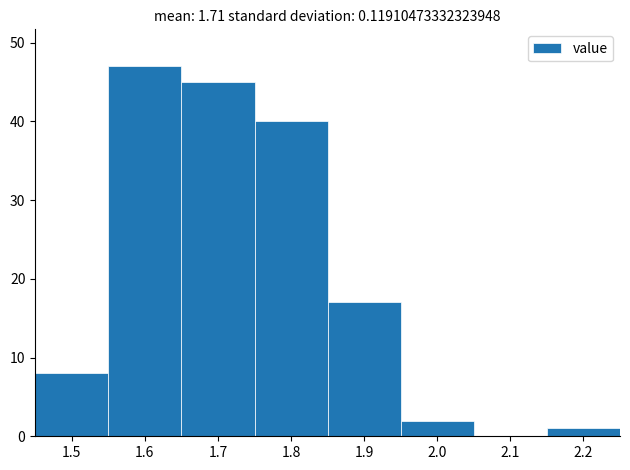

Over which range of the x-axis is the bar tallest?

1.55 to 1.65